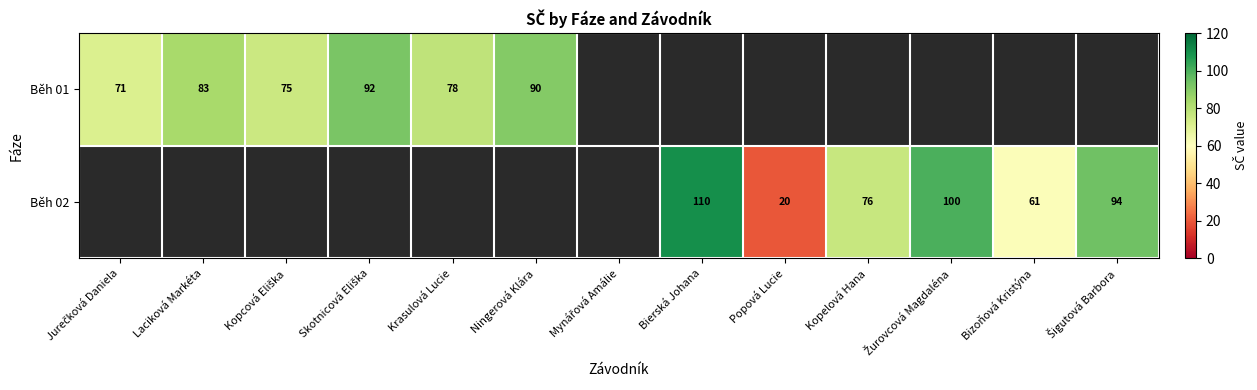

How many categories are shown in the chart?

13